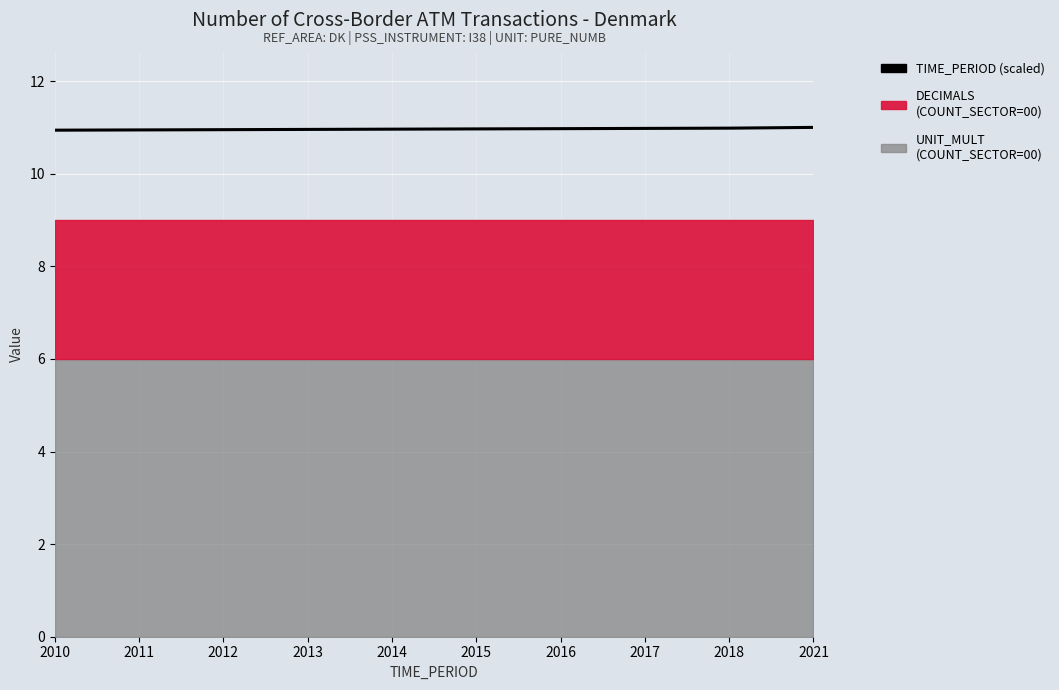

Between 2014 and 2011, which is larger?

2014